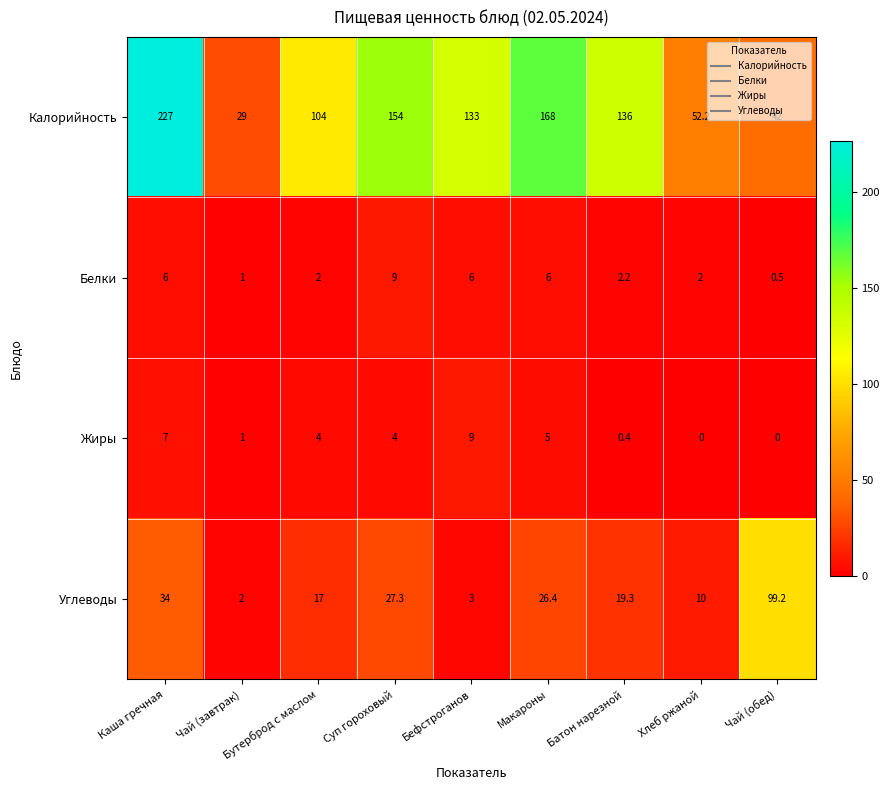

At which category does the chart reach its peak across all series?

Каша гречная